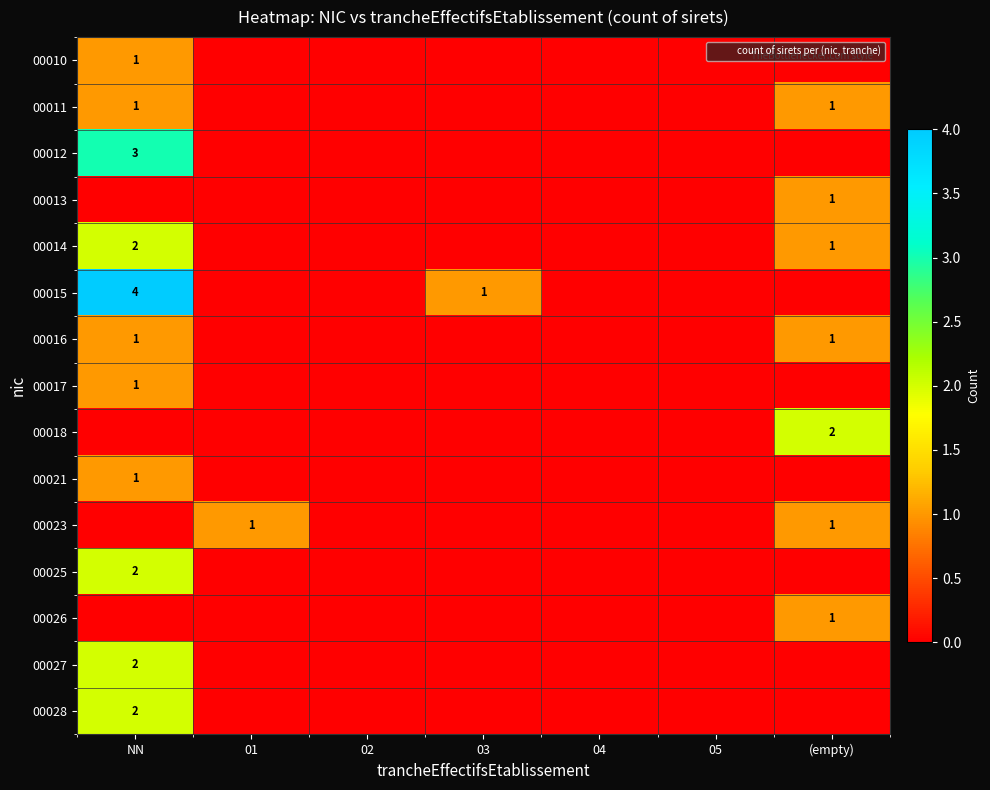

The value of 00010 at 02 is 0. True or false?

False